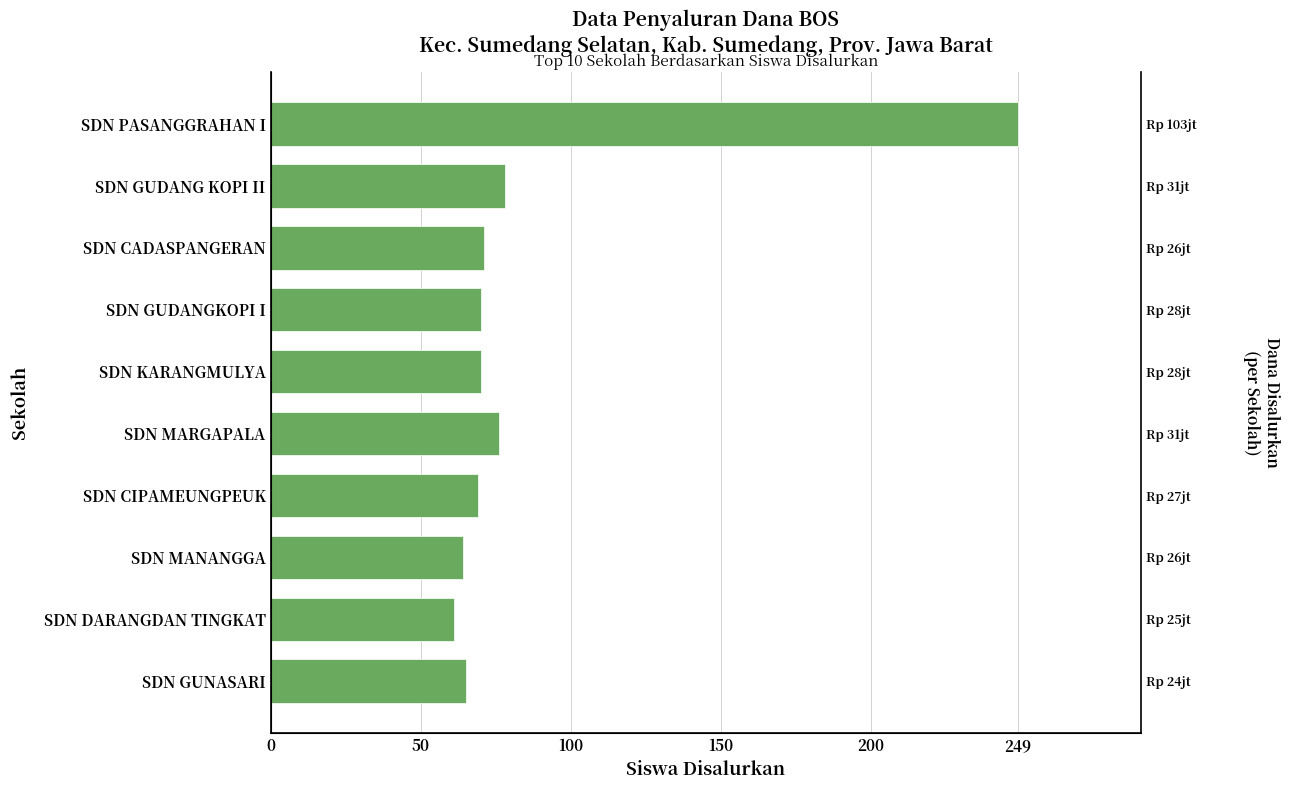

How many data points are less than 70?

4